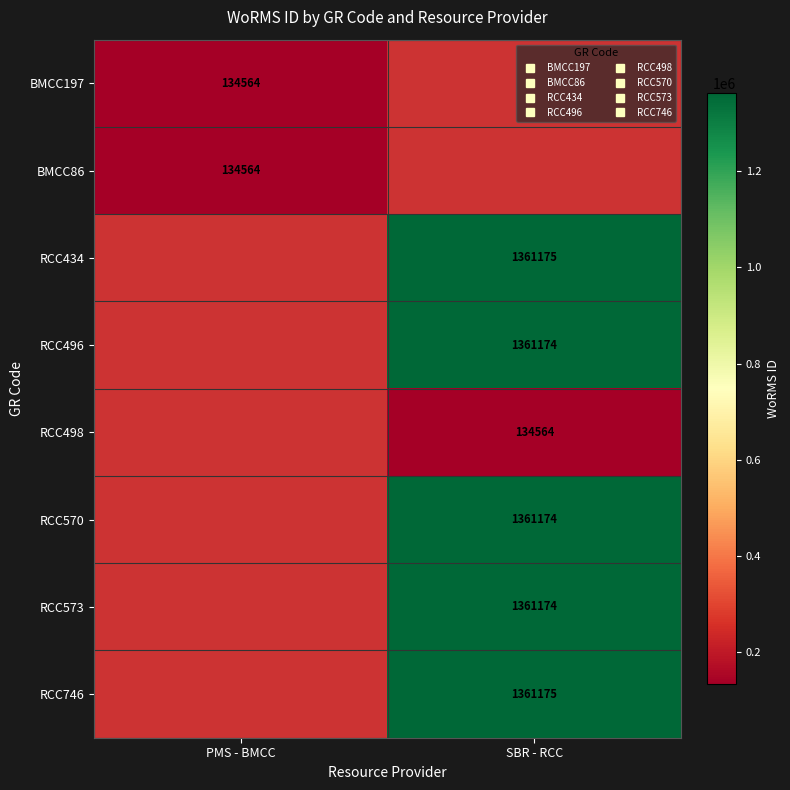

What is the minimum value for BMCC197?

134564.0